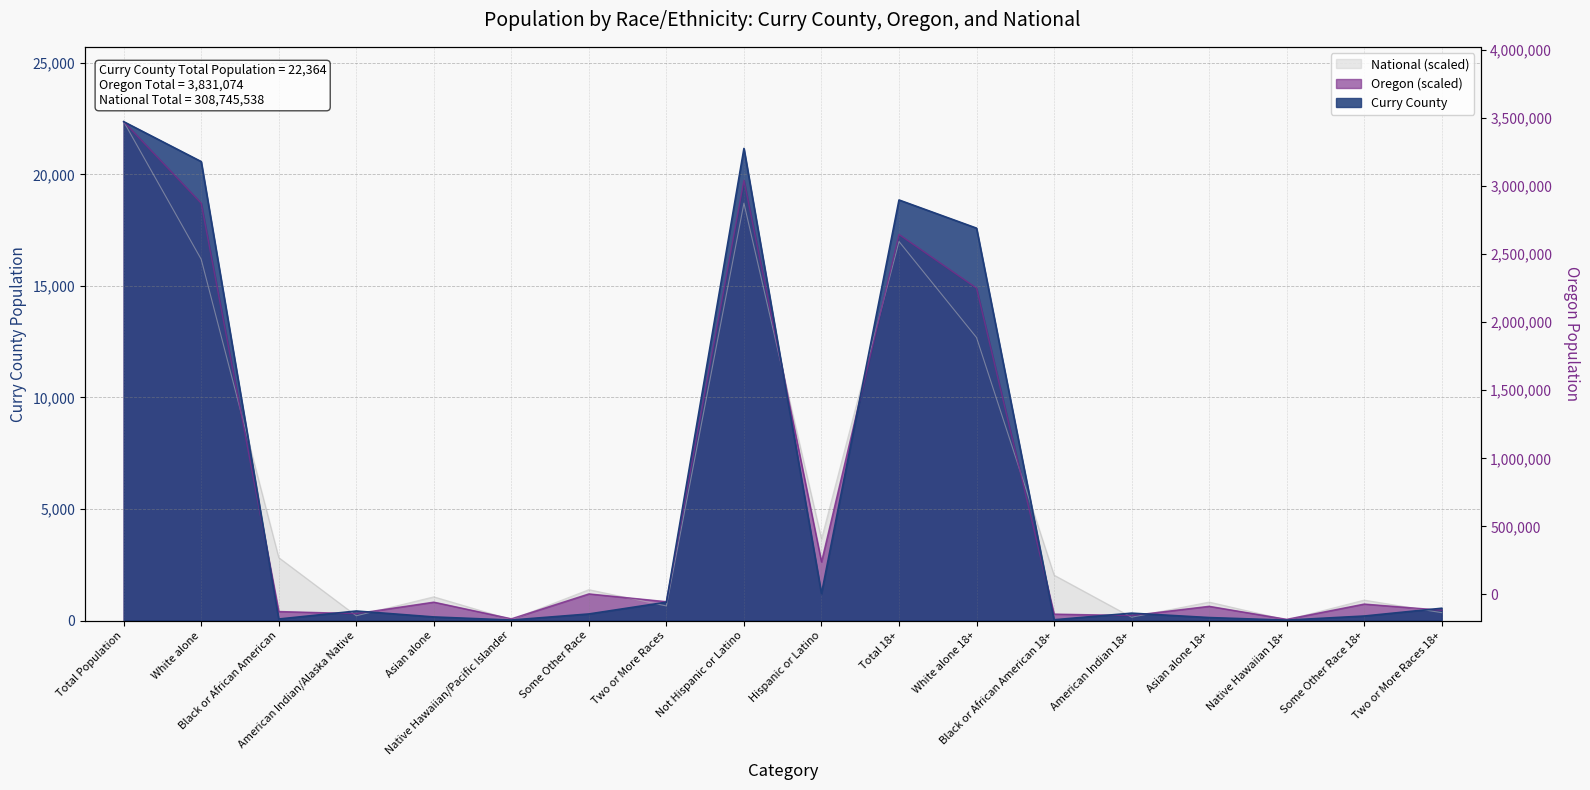

List the labels in order of National value, smallest first.

Native Hawaiian 18+, Native Hawaiian/Pacific Islander, American Indian 18+, American Indian/Alaska Native, Two or More Races 18+, Two or More Races, Asian alone 18+, Some Other Race 18+, Asian alone, Some Other Race, Black or African American 18+, Black or African American, Hispanic or Latino, White alone 18+, White alone, Total 18+, Not Hispanic or Latino, Total Population